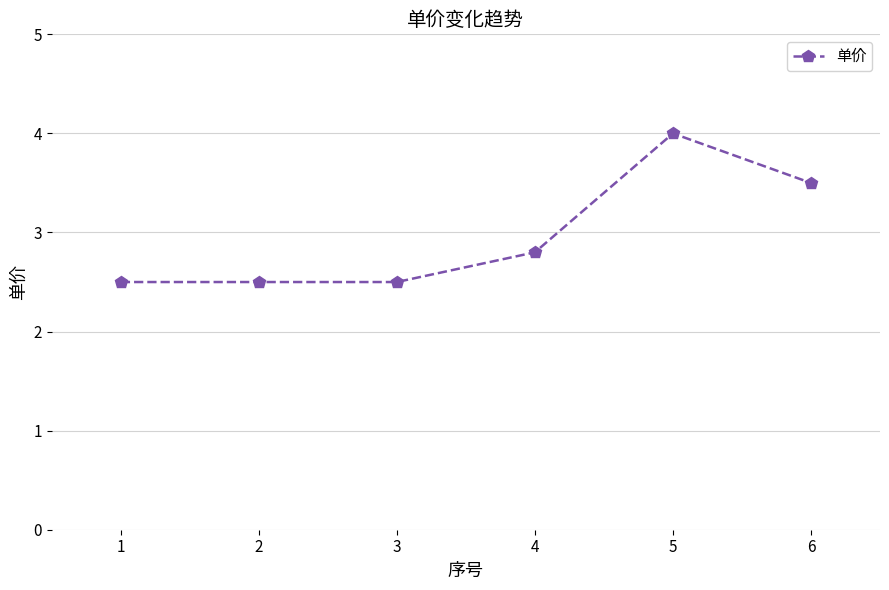

True or false: the data shows 2.5 at 1.

True